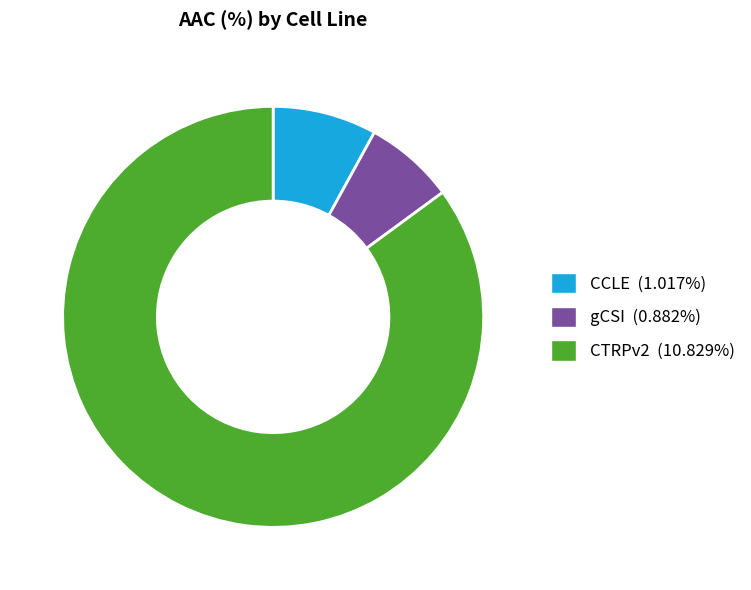

How many slices are in this pie chart?

3